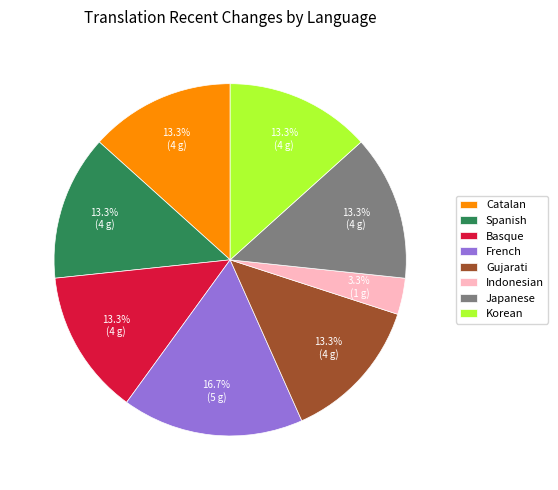

Combined, what portion of the pie is Basque and Japanese?

26.7%